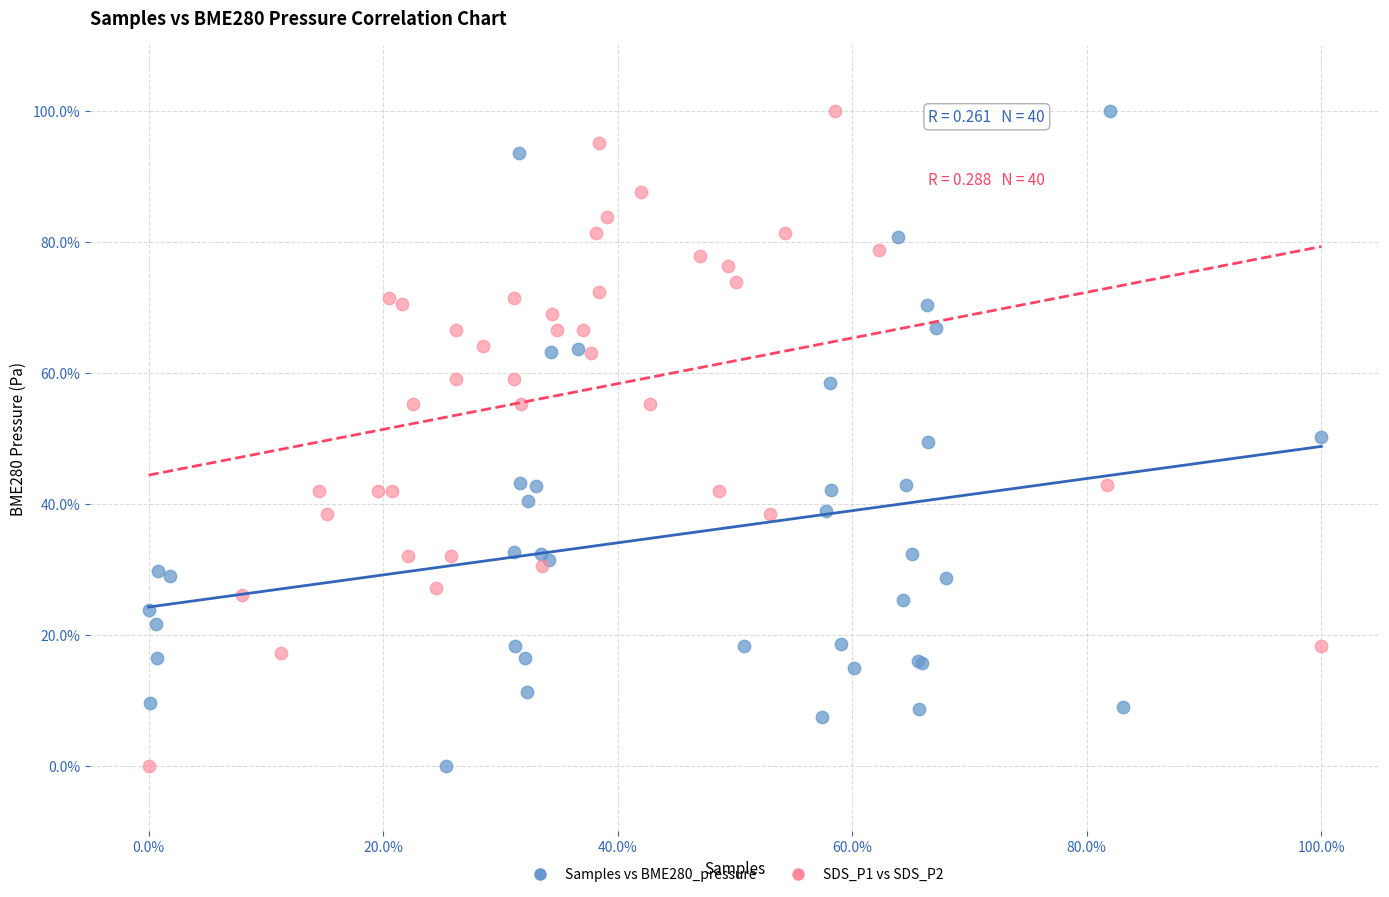

What are all the series names shown in the legend?

Samples vs BME280_pressure, SDS_P1 vs SDS_P2